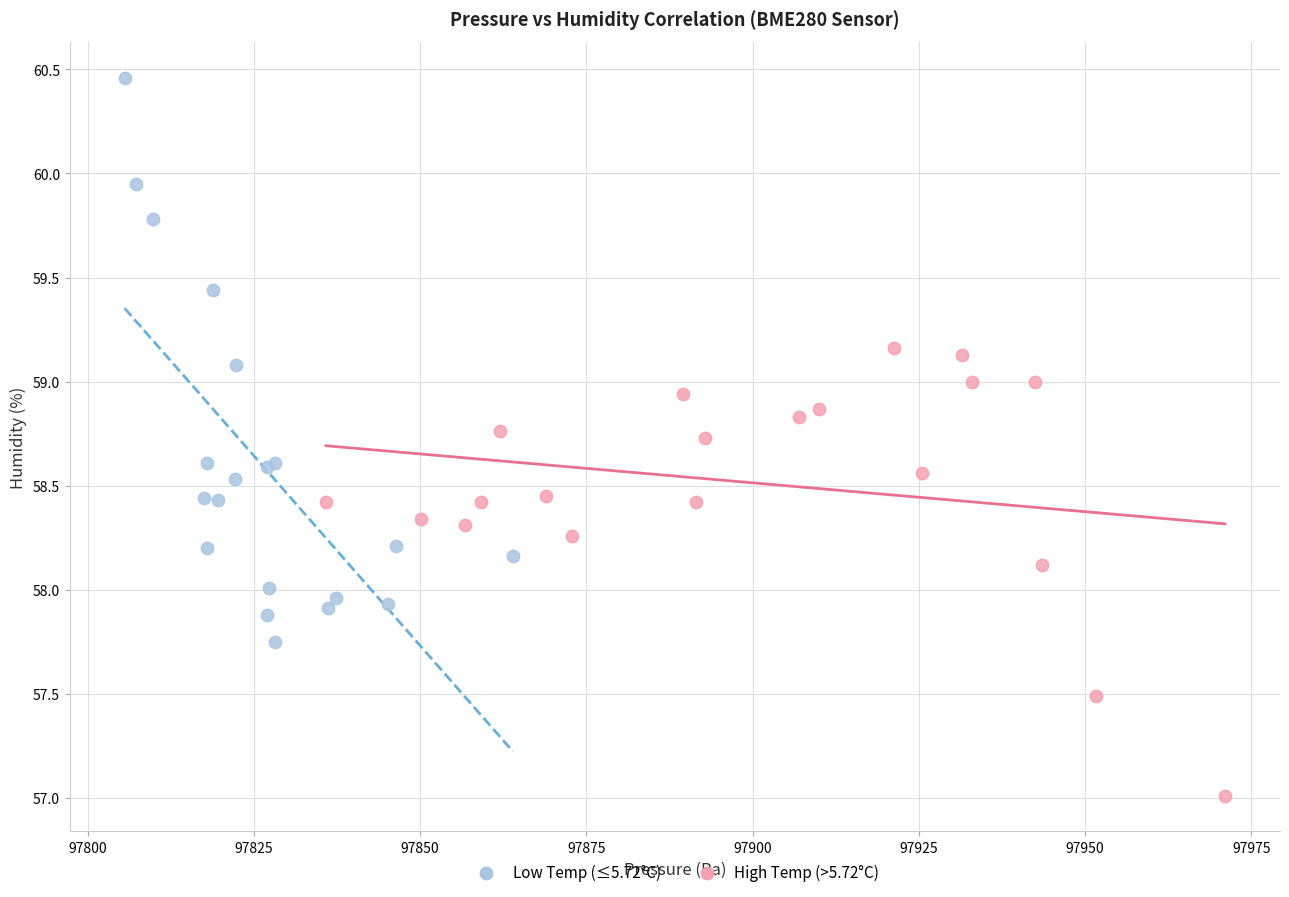

Which series has the largest Y range (max minus min)?

Low Temp (≤5.72°C)